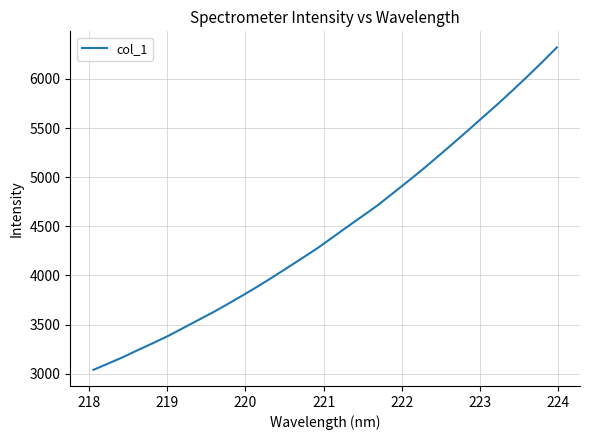

What is the smallest value displayed?

3038.4